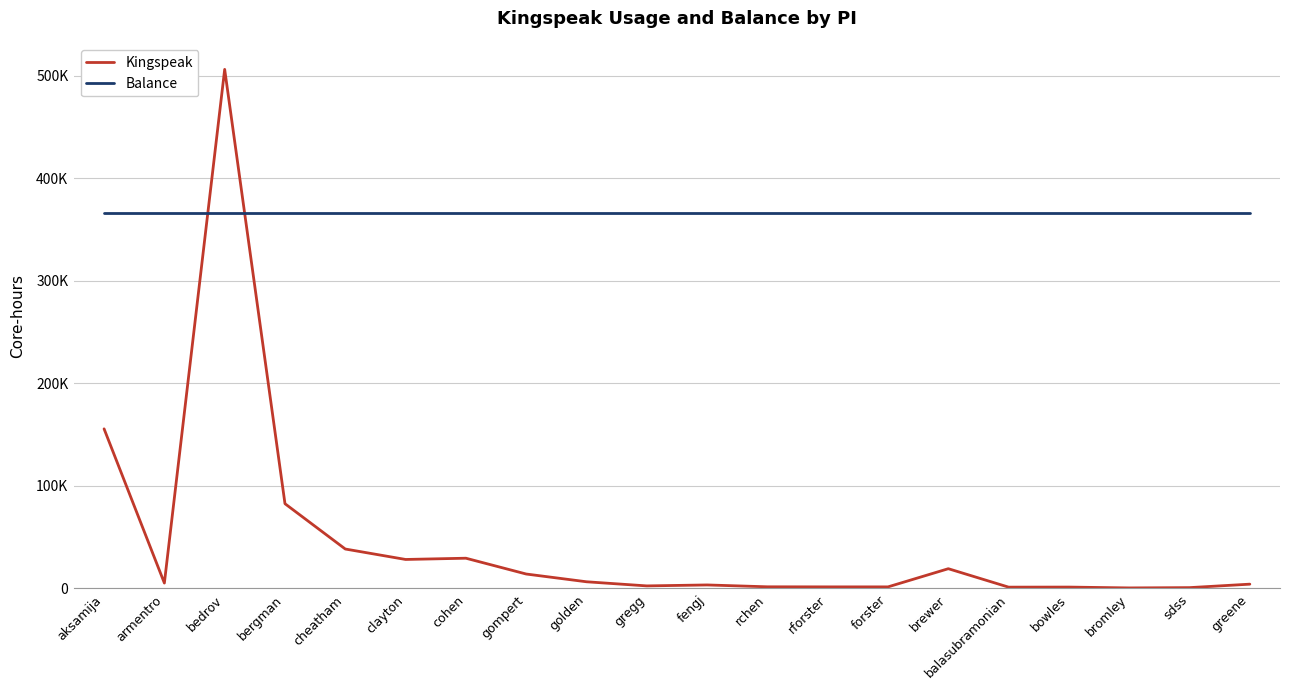

Which series has the largest total across all categories?

Balance